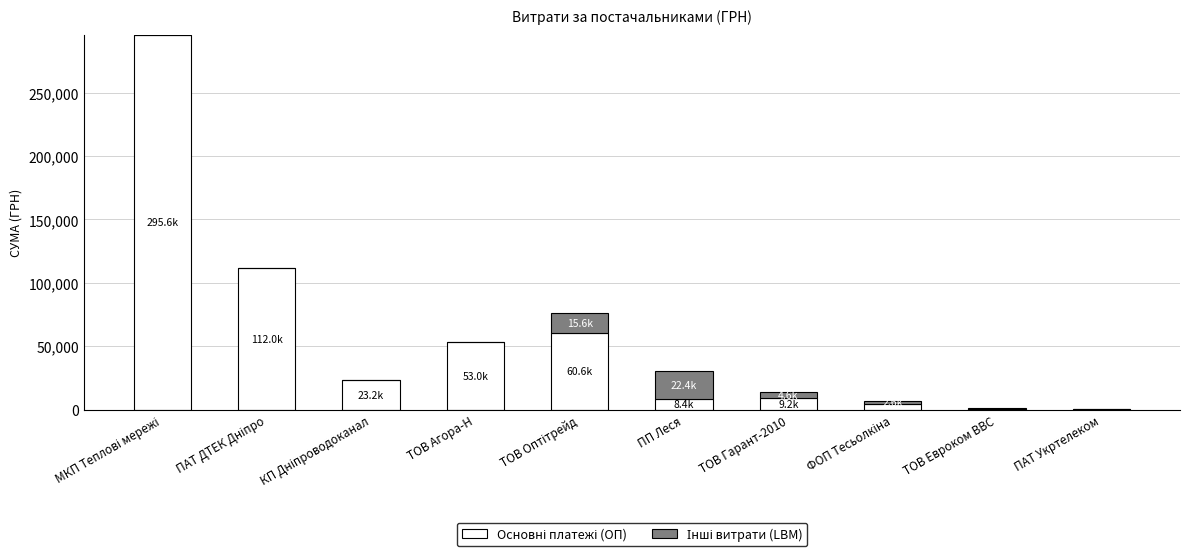

What is the total value across all series at ПП Леся?

30711.5